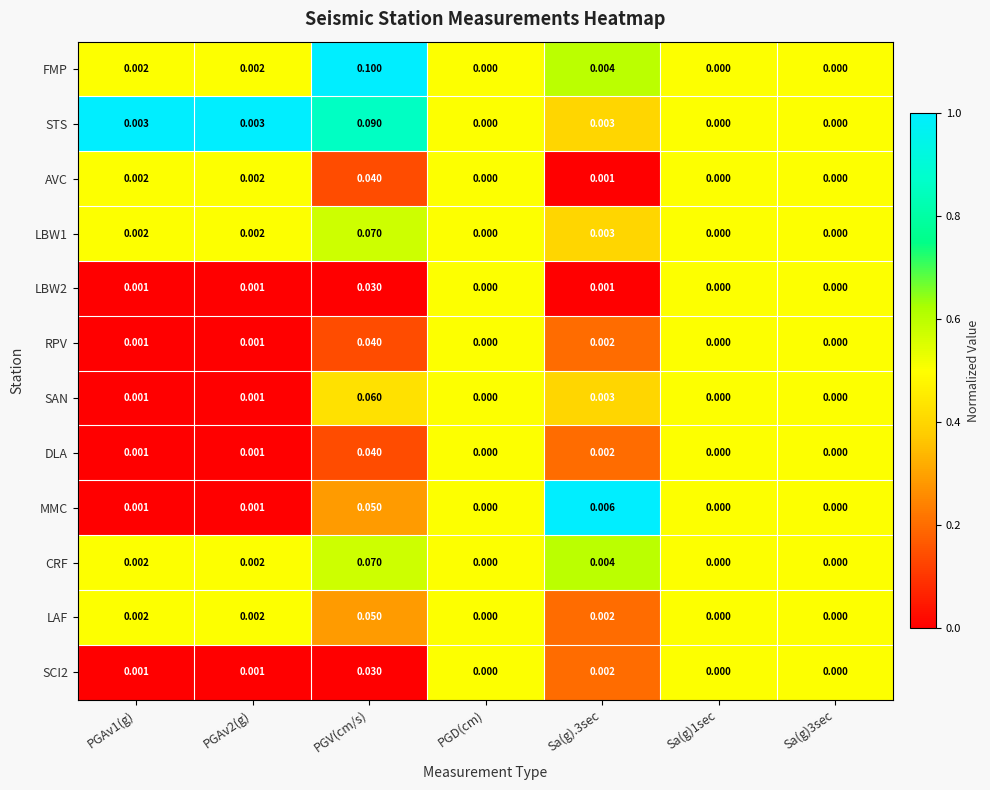

Between PGV(cm/s) and Sa(g).3sec, which series saw the biggest shift?

FMP